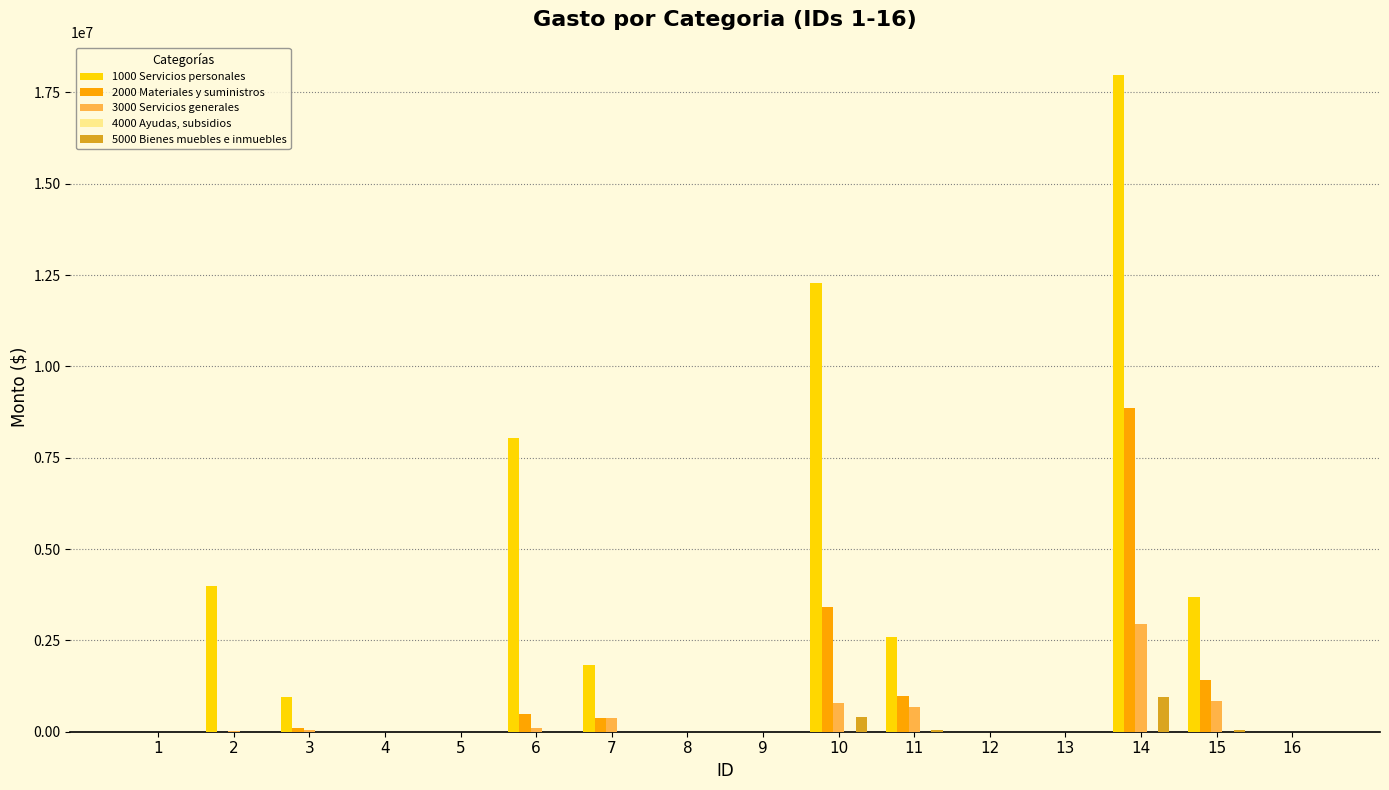

The value of 5000 Bienes muebles e inmuebles at 8 is 0.0. True or false?

True